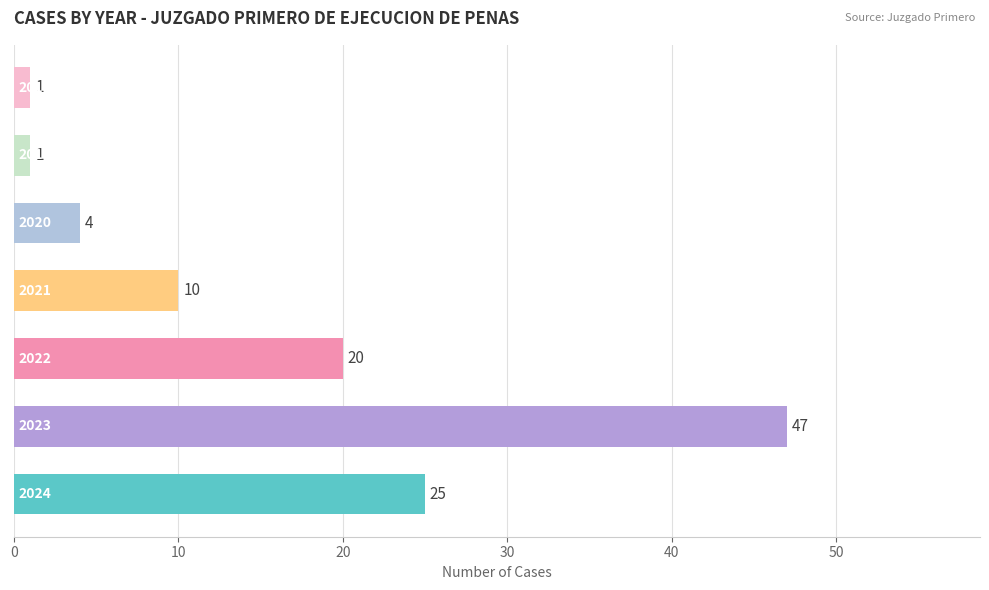

Reading bottom to top, what are all the values shown in this chart?

25	47	20	10	4	1	1